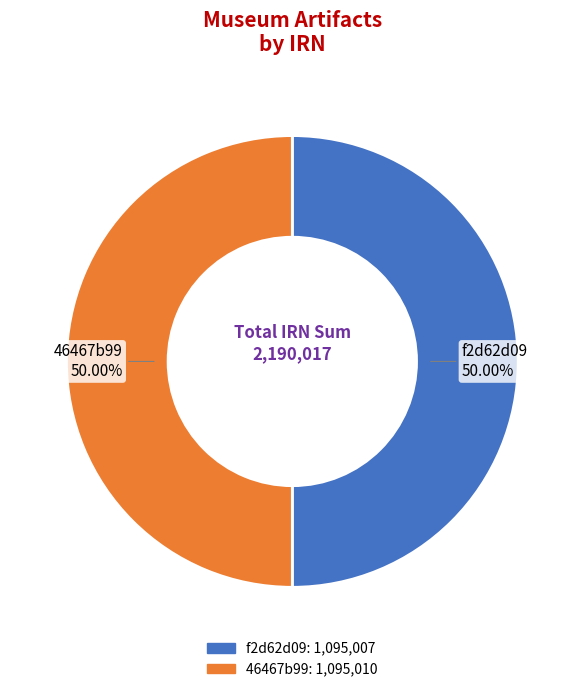

The 46467b99 slice represents 62% of the pie. True or false?

False